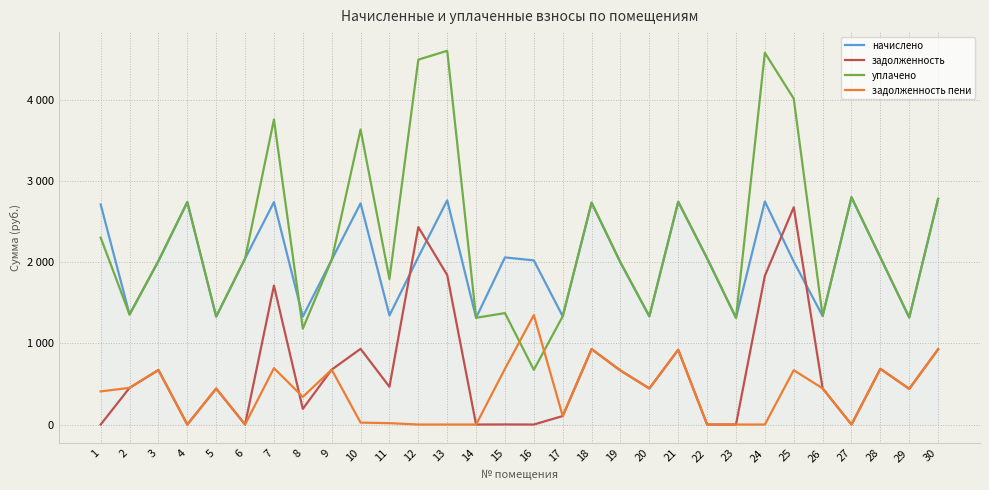

Does the chart display data point markers on the line(s)?

No